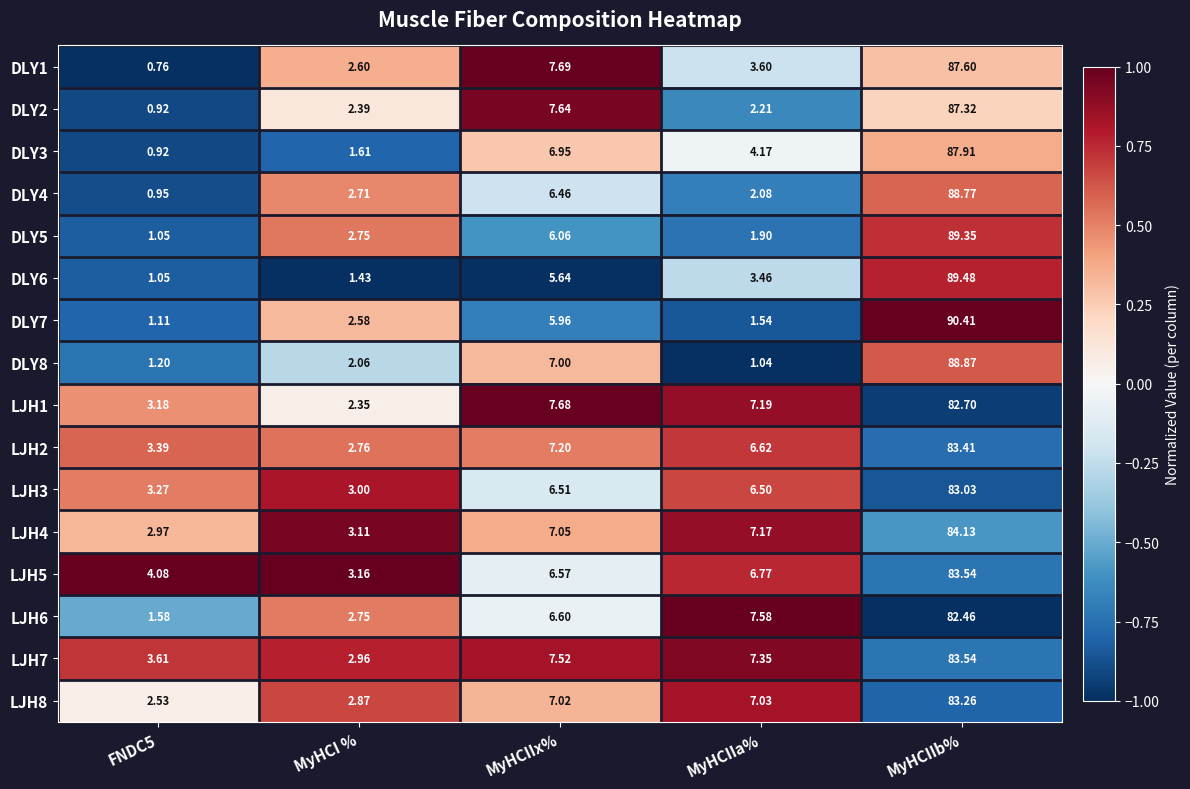

At which label is LJH4 closest to 43?

MyHCIIa%